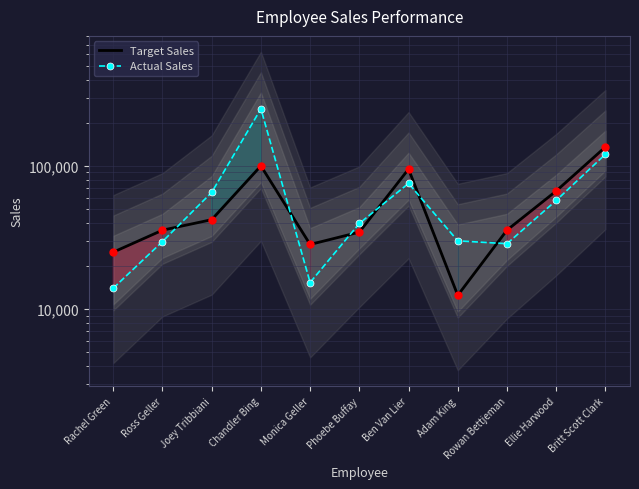

Which series contains the lowest Y value?

Target Sales